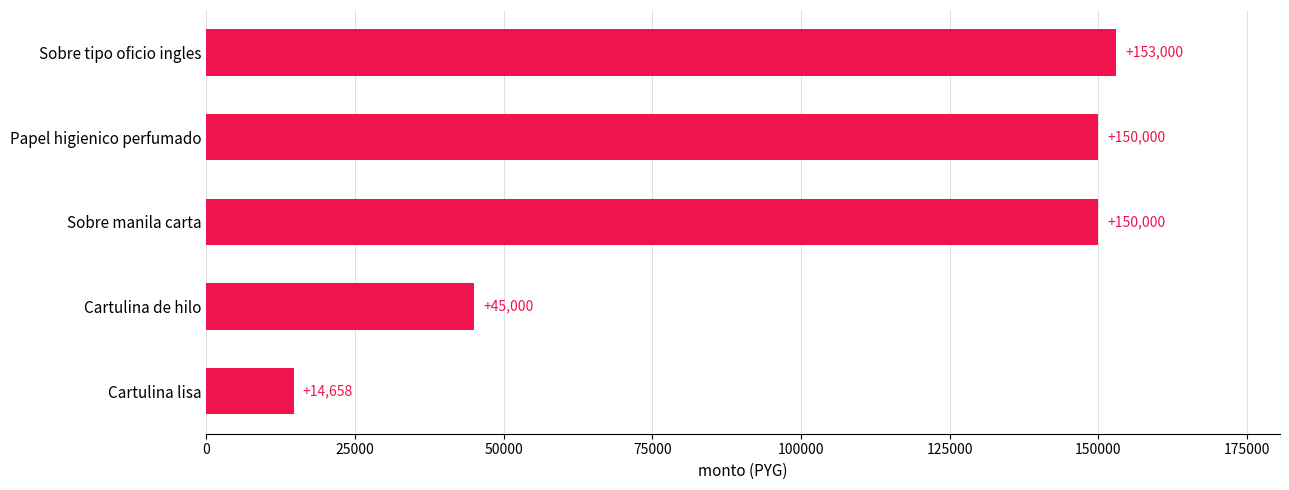

What is the difference between the second highest and minimum values?

135342